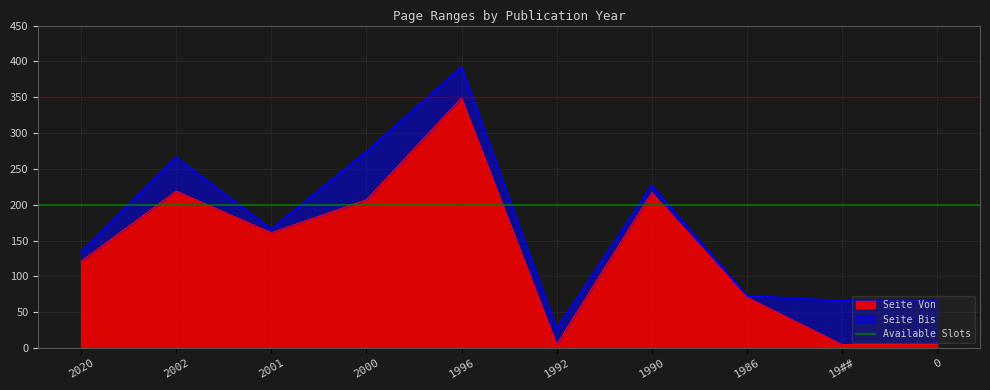

The value of Seite Von at 1996 is 349. True or false?

True